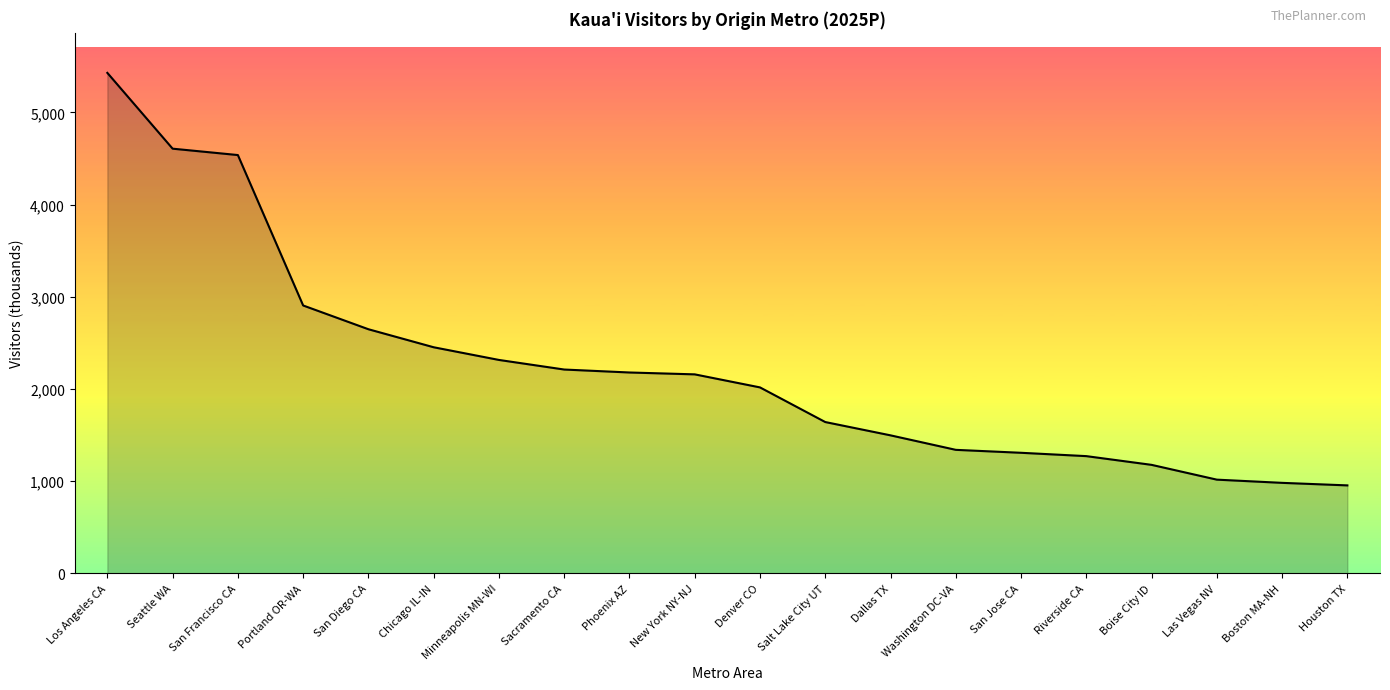

Does the chart have visible grid lines?

No